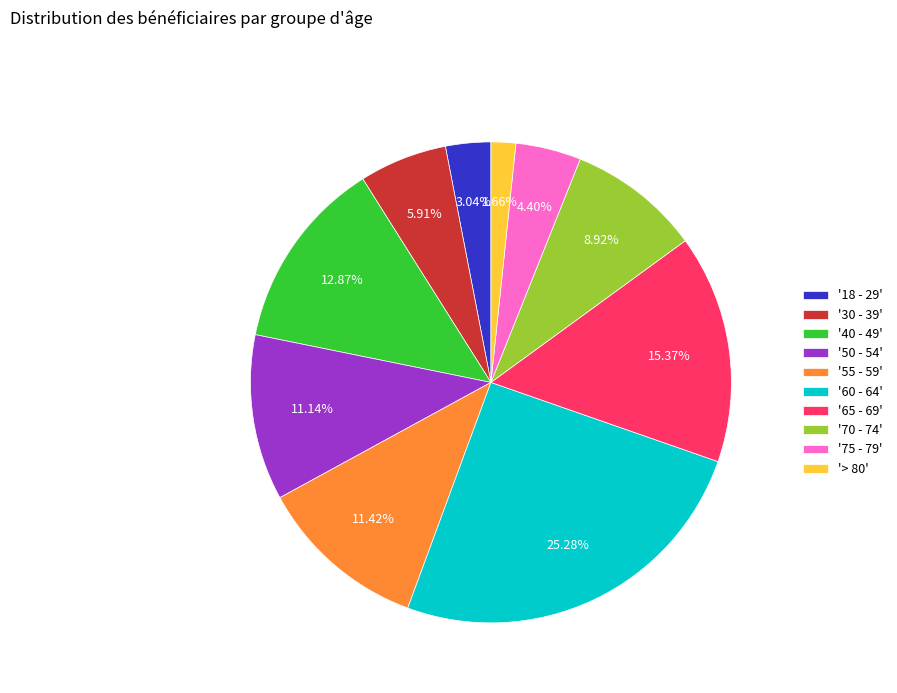

What is the ratio of the value at '55 - 59' to the value at '50 - 54'?

1.0